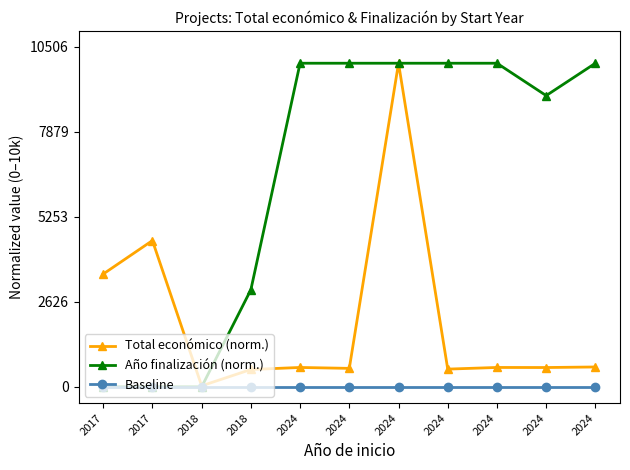

Between which two adjacent categories do Año finalización (norm.) and Total económico (norm.) first intersect?

2018 and 2018